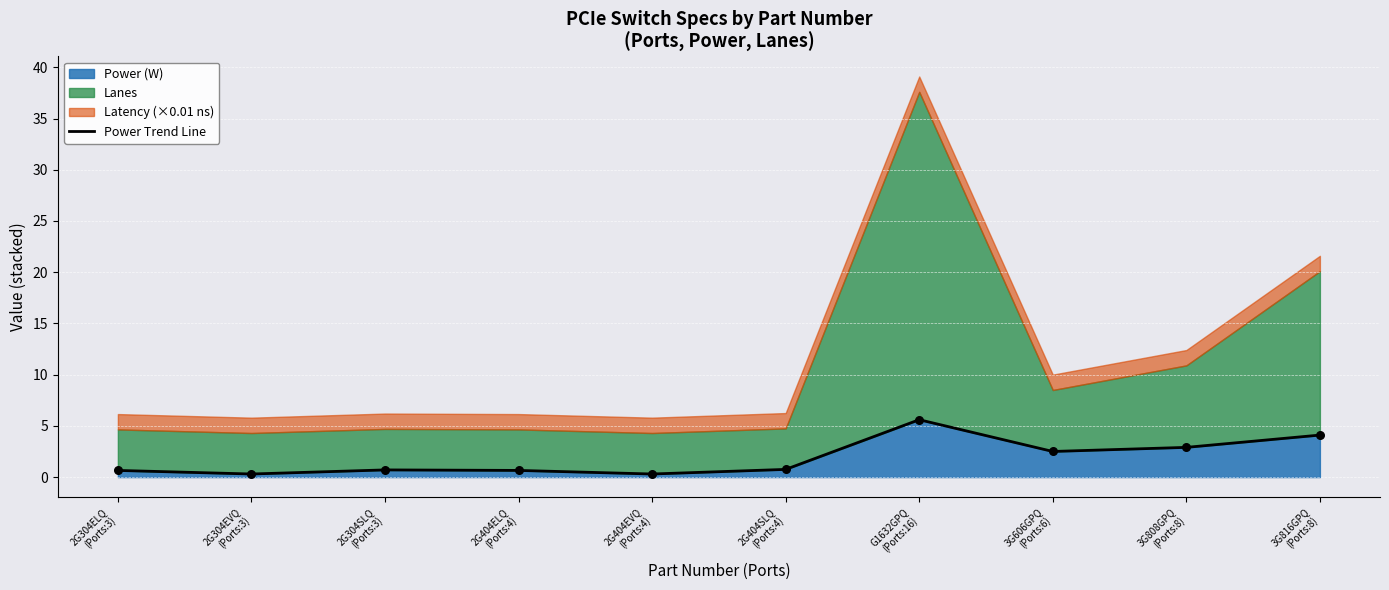

Approximately how many times larger is the value at 2G404EVQ
(Ports:4) compared to 3G816GPQ
(Ports:8)?

0.1